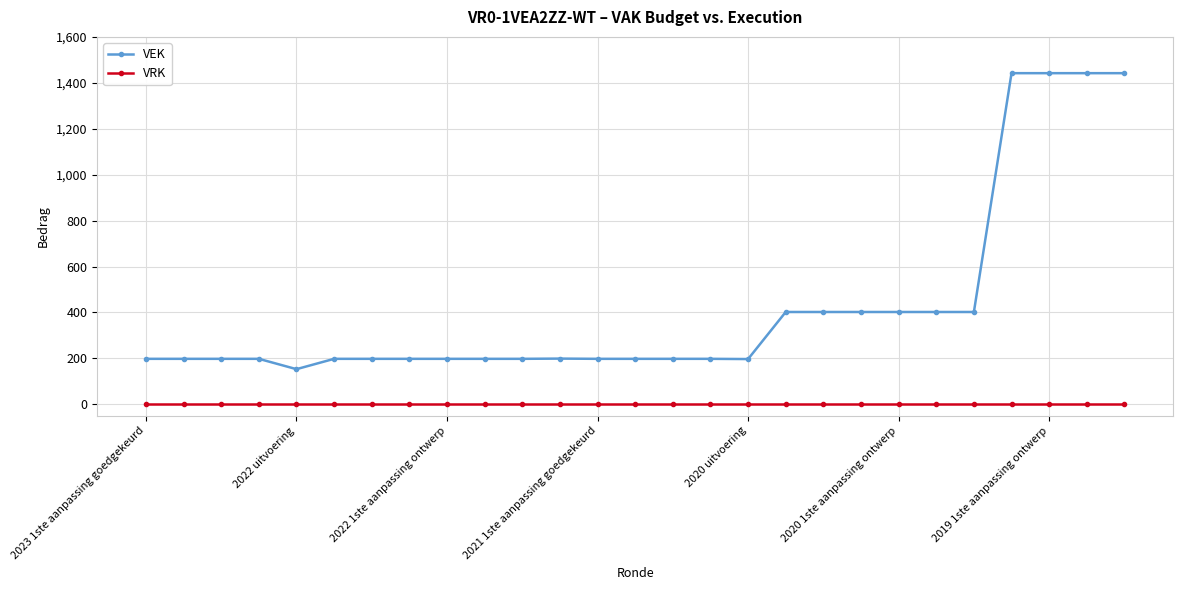

How many distinct data groups are displayed?

2